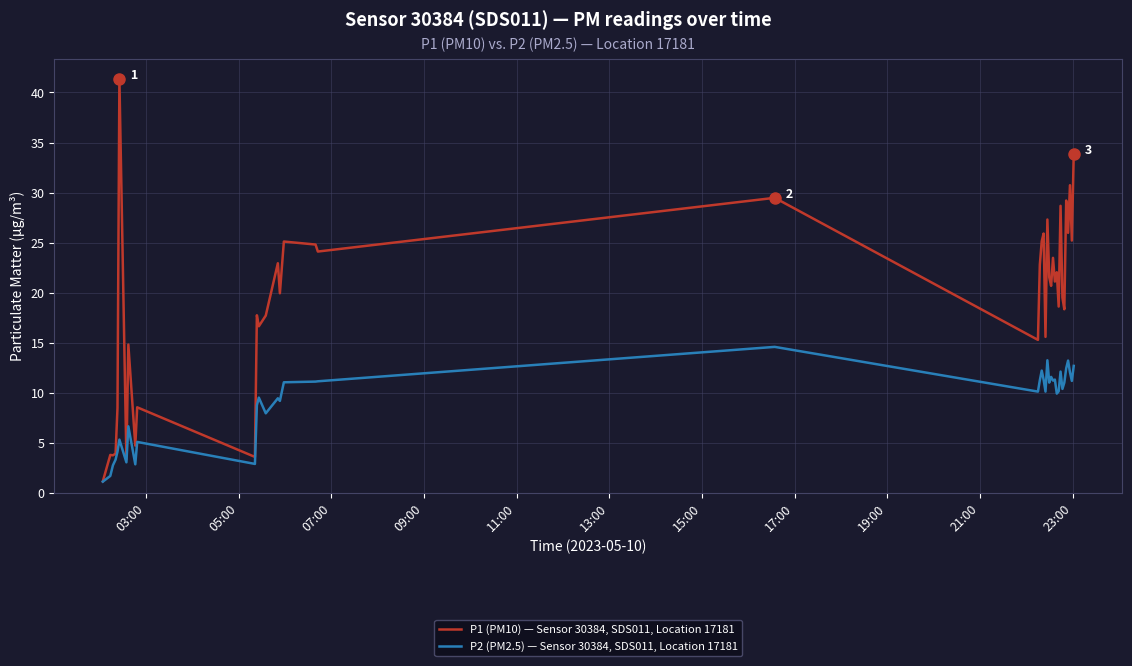

Which series has the largest total across all categories?

P1 (PM10) — Sensor 30384, SDS011, Location 17181